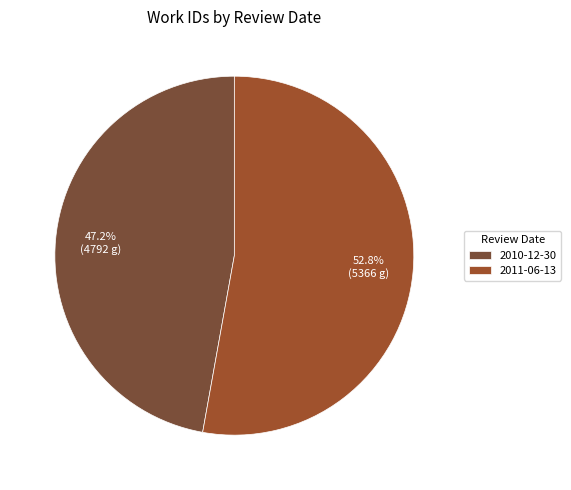

Which slice is the smallest?

2010-12-30